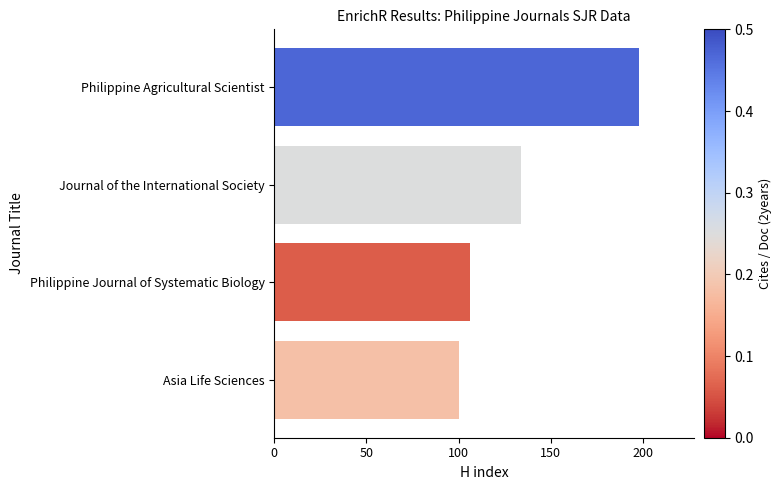

What is the ratio of the value at Journal of the International Society to the value at Philippine Agricultural Scientist?

0.7